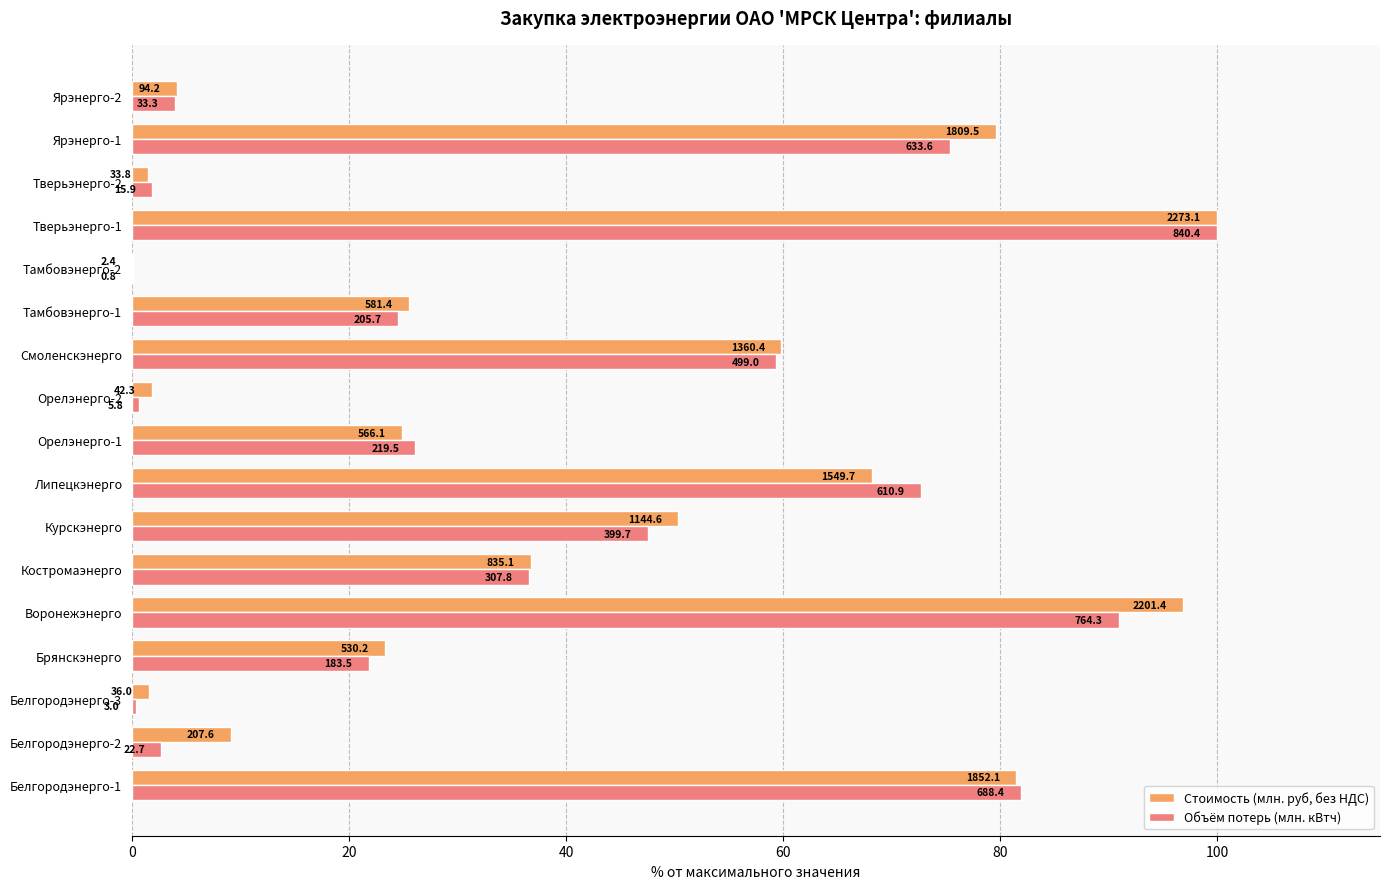

What are all the series names shown in the legend?

Стоимость (млн. руб, без НДС), Объём потерь (млн. кВтч)